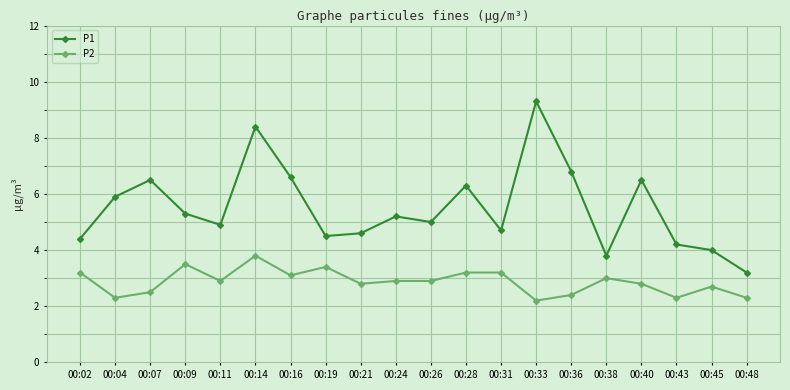

True or false: P2 has a value of 2.9 at 00:24.

True